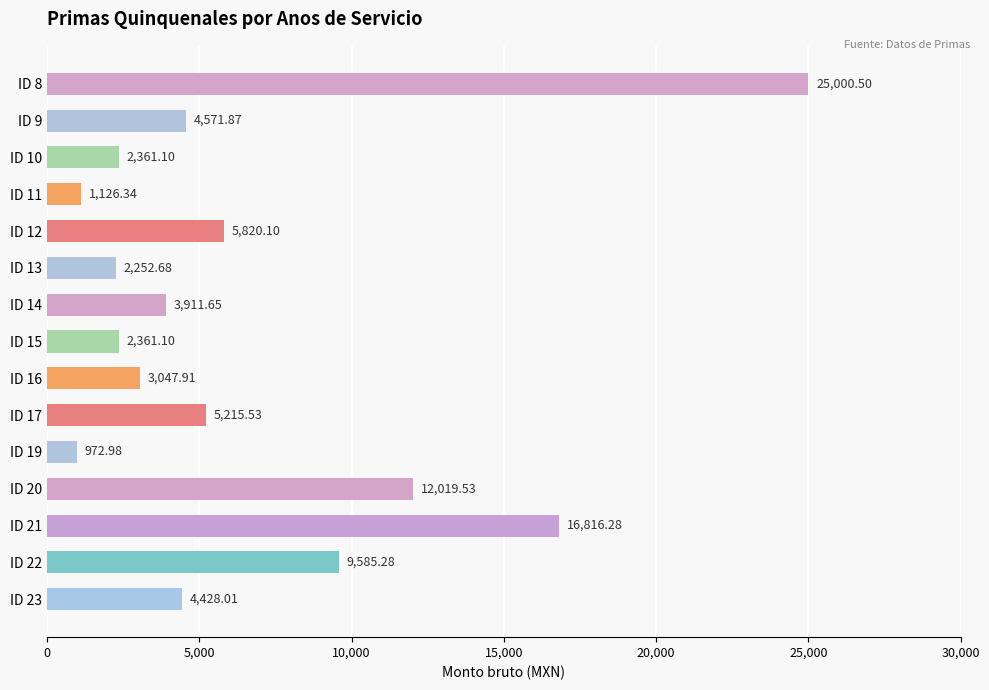

What is the maximum value shown in the chart?

25000.5